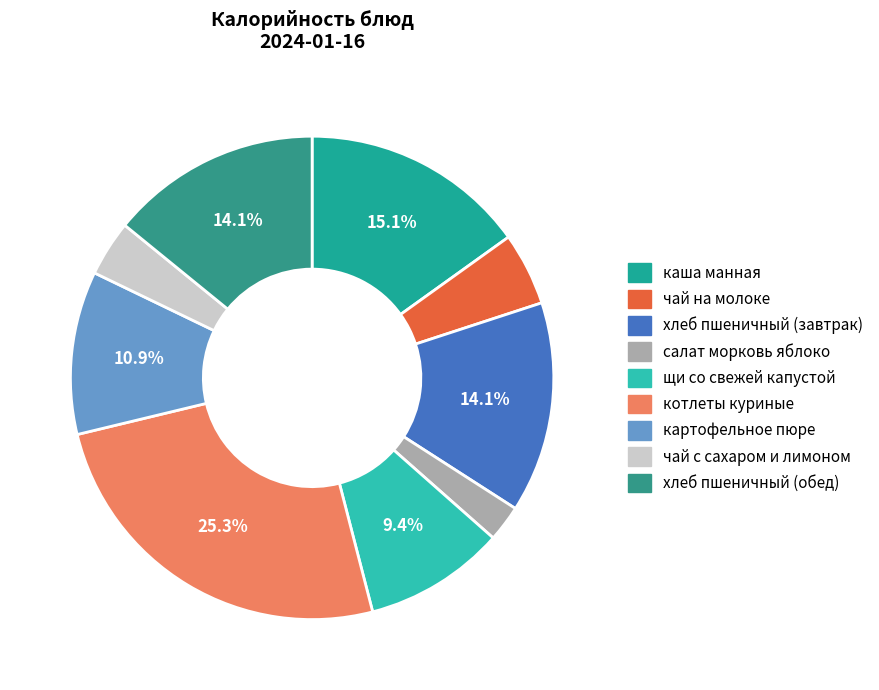

Is щи со свежей капустой the majority of the pie?

No